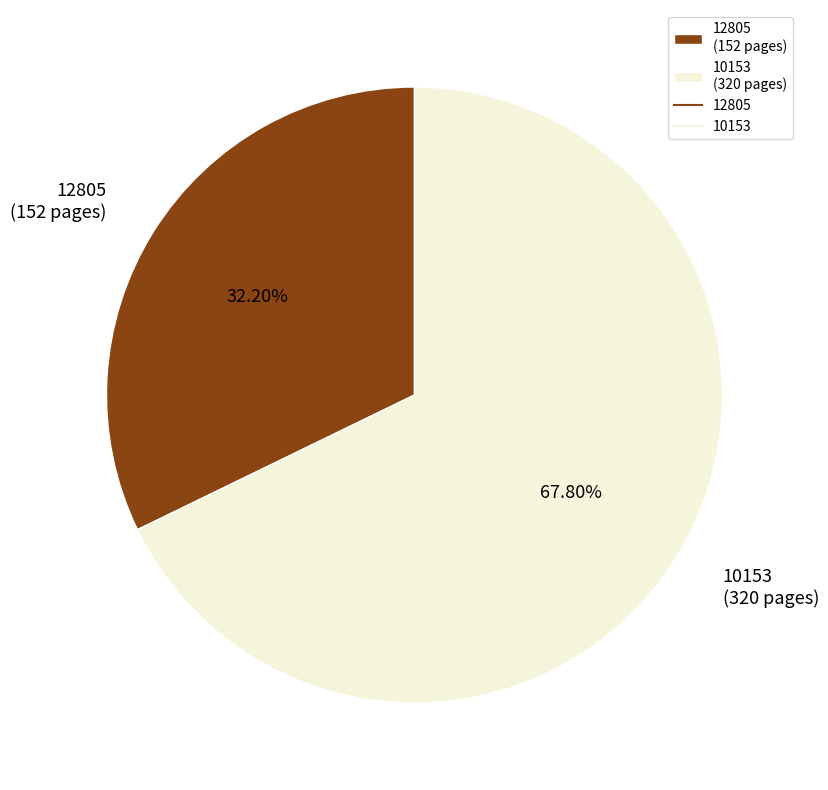

Does 10153 account for over 50% of the chart?

Yes